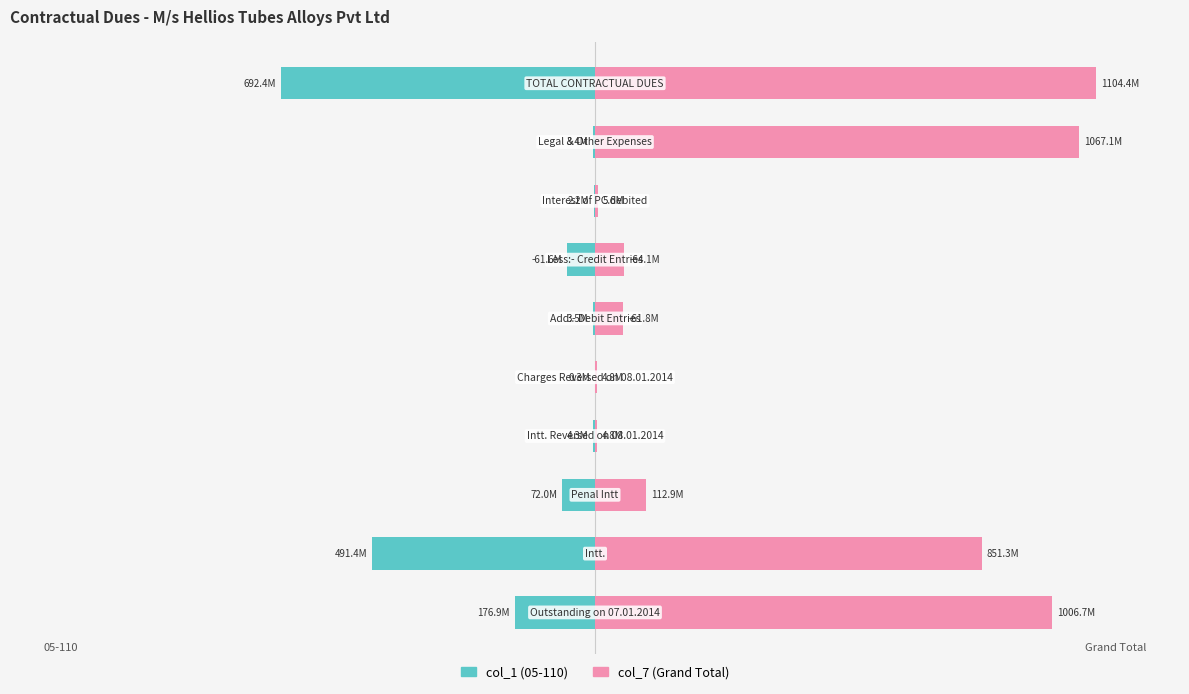

How many groups of bars are there?

10